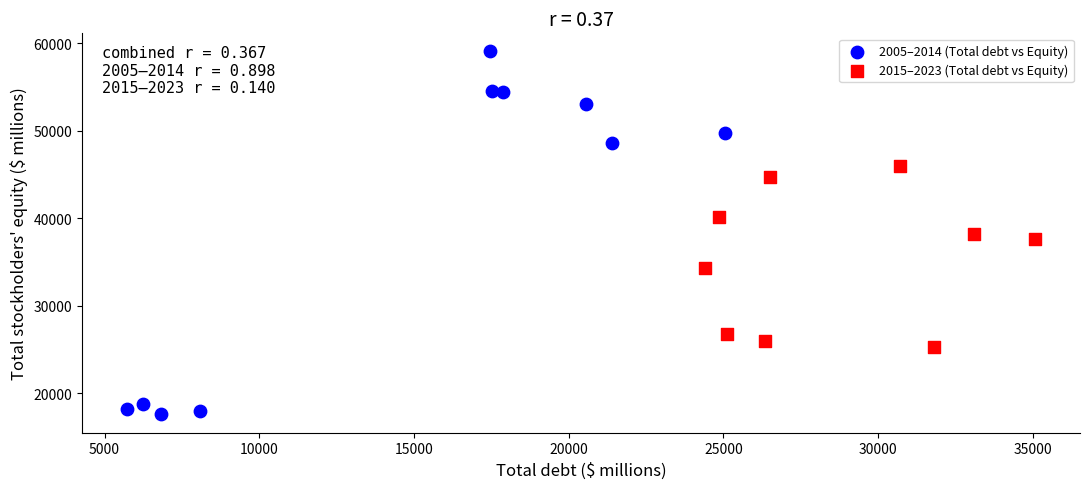

What are all the series names shown in the legend?

2005–2014 (Total debt vs Equity), 2015–2023 (Total debt vs Equity)